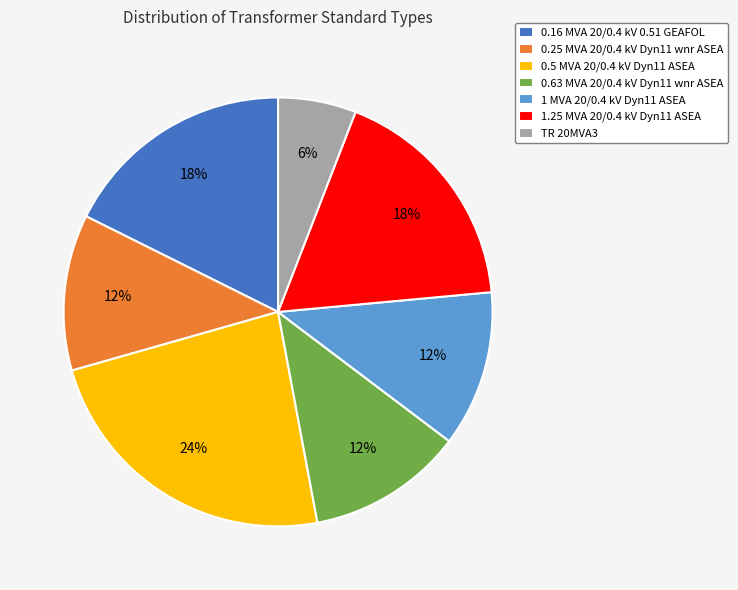

To the nearest percent, what is the combined percentage of 1 MVA 20/0.4 kV Dyn11 ASEA and 0.5 MVA 20/0.4 kV Dyn11 ASEA?

35%